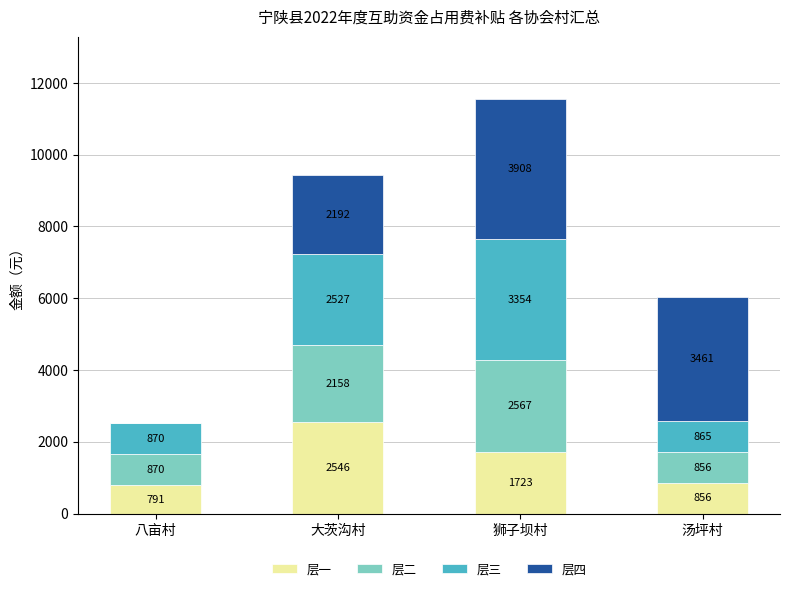

Which category has the highest value in the 层一 series?

大茨沟村